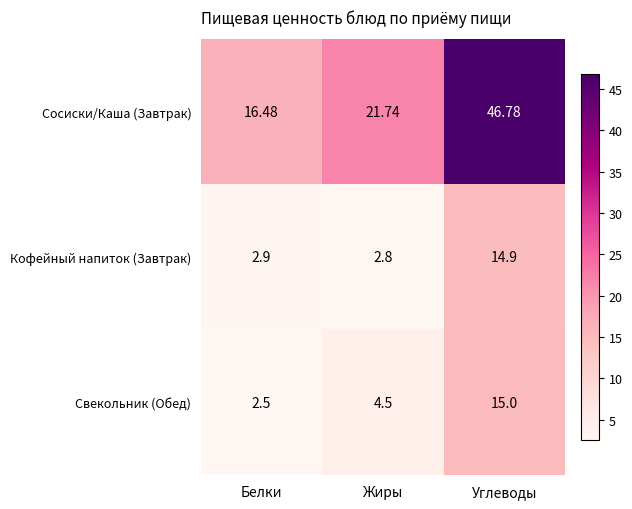

At which label is Сосиски/Каша (Завтрак) closest to 31?

Жиры